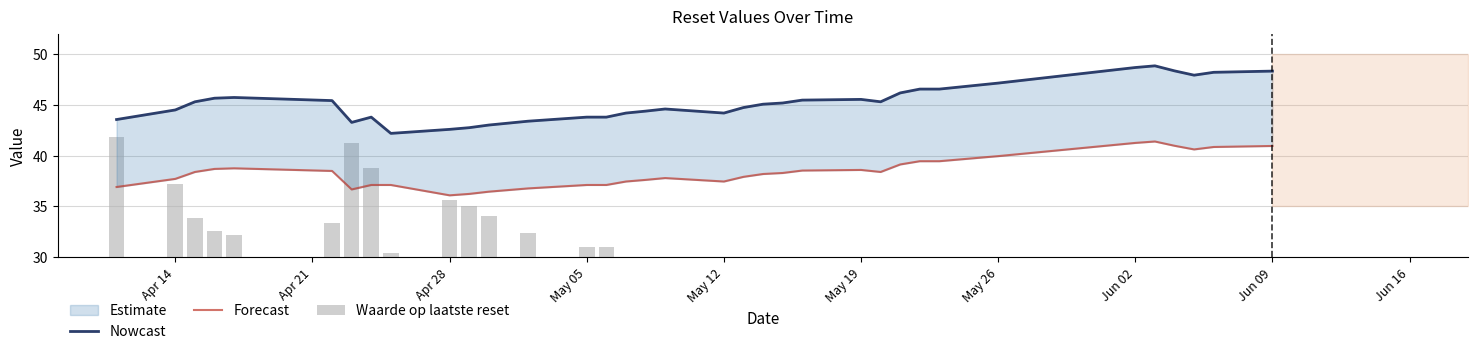

True or false: Forecast has a value of 62.5 at 10.

False